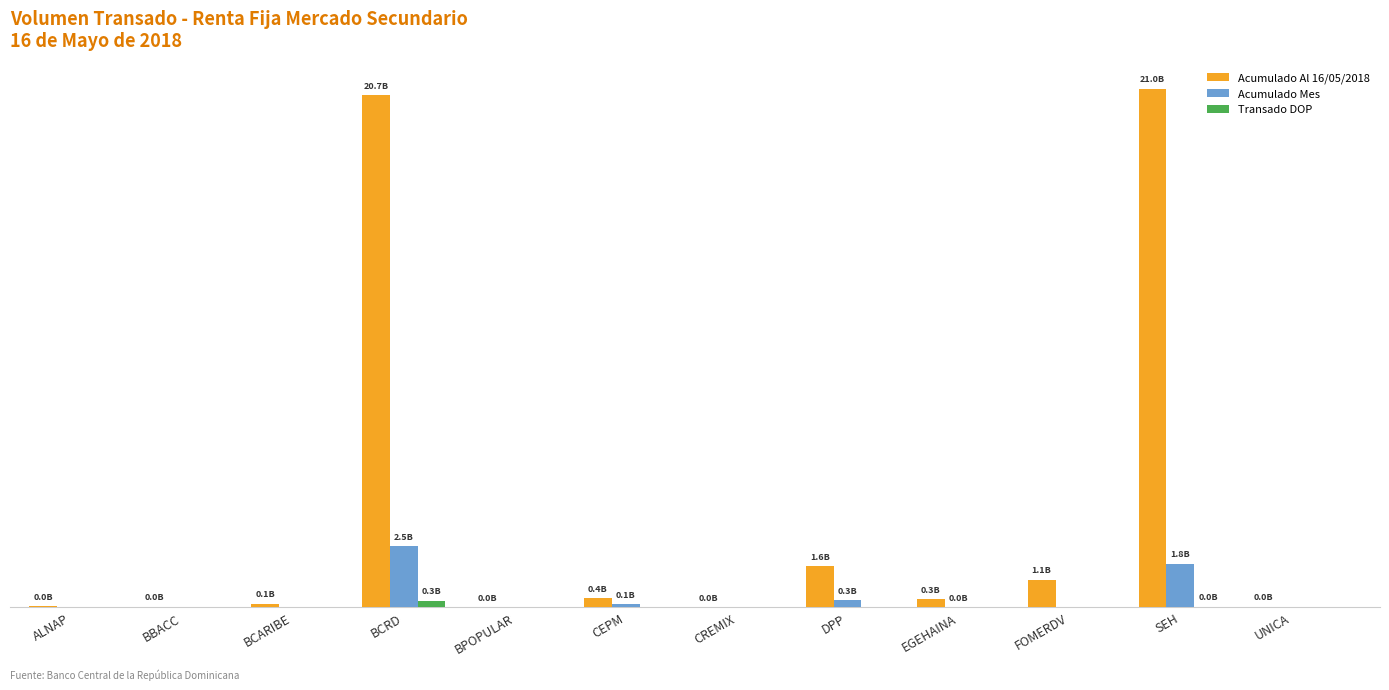

List the labels in order of Acumulado Al 16/05/2018 value, largest first.

SEH, BCRD, DPP, FOMERDV, CEPM, EGEHAINA, BCARIBE, ALNAP, UNICA, BBACC, BPOPULAR, CREMIX